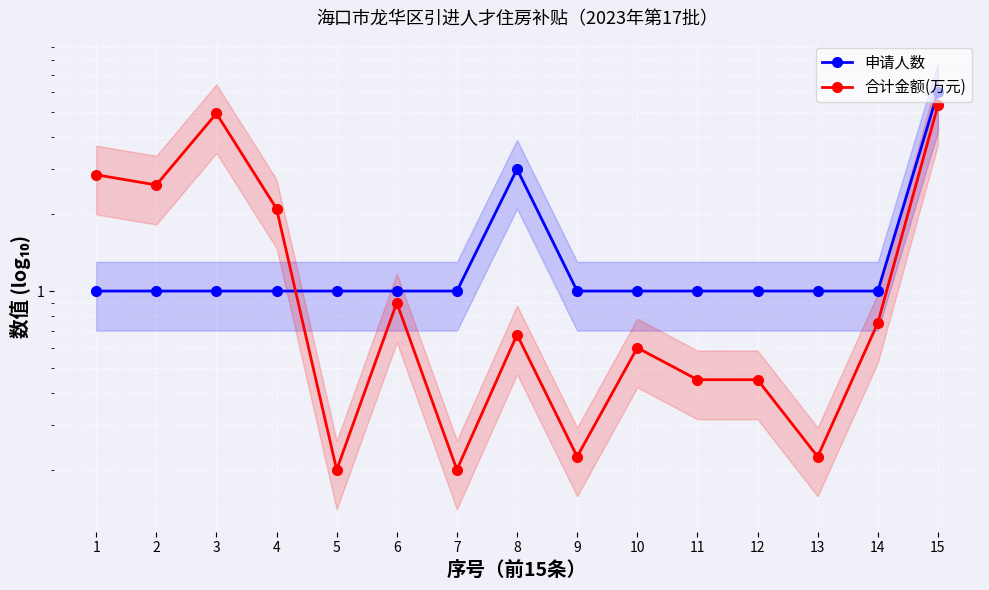

The 申请人数 series shows 1.0 at 12. True or false?

True